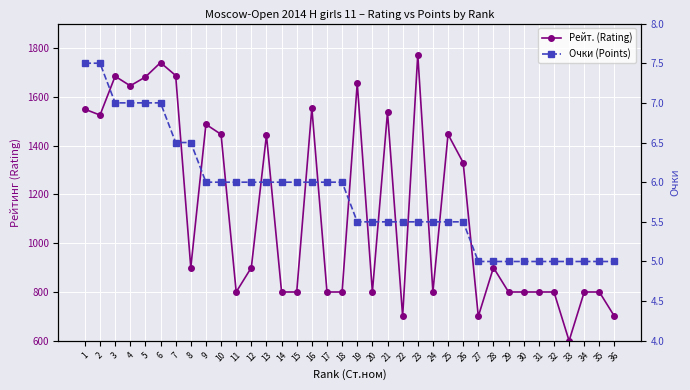

Which series has the largest total across all categories?

Рейт. (Rating)